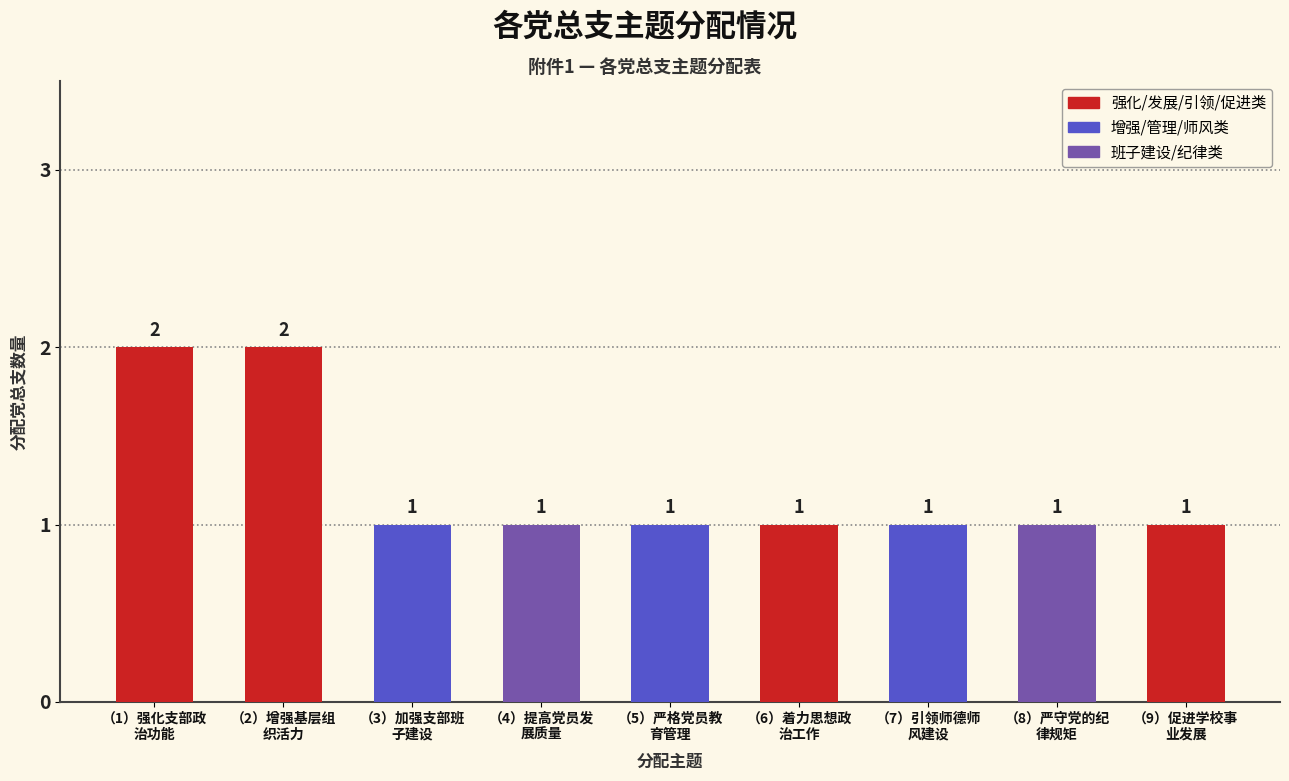

Are the bars horizontal?

No